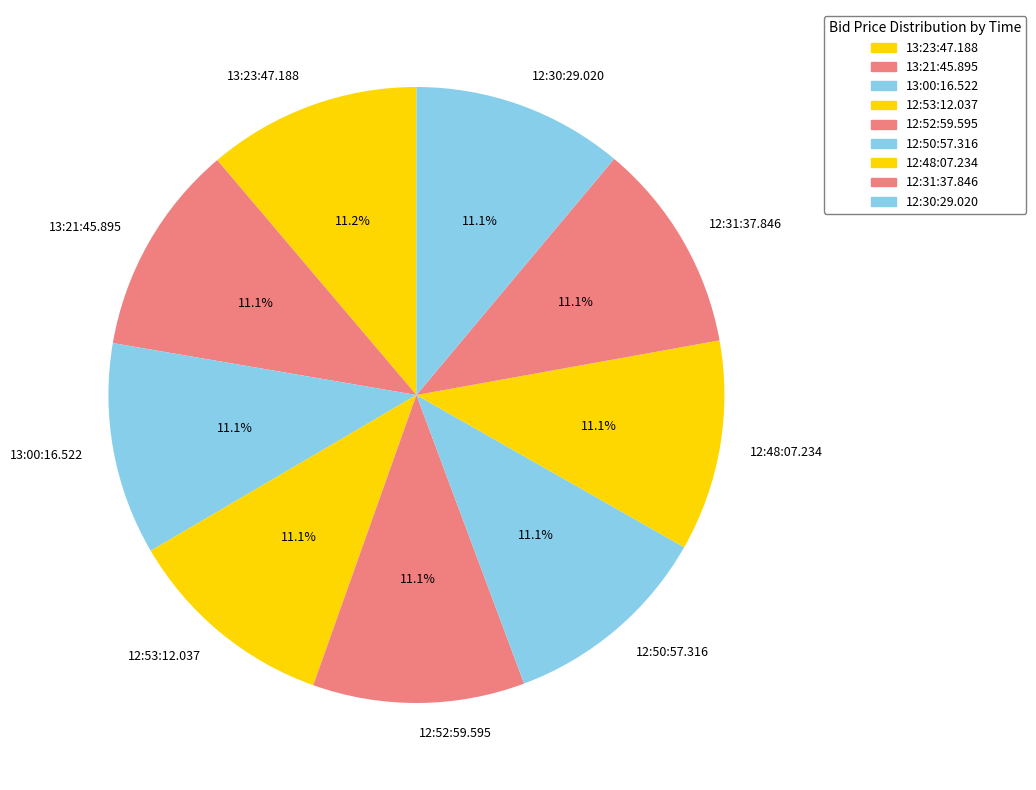

What percentage do 12:30:29.020 and 12:53:12.037 together represent?

22.2%